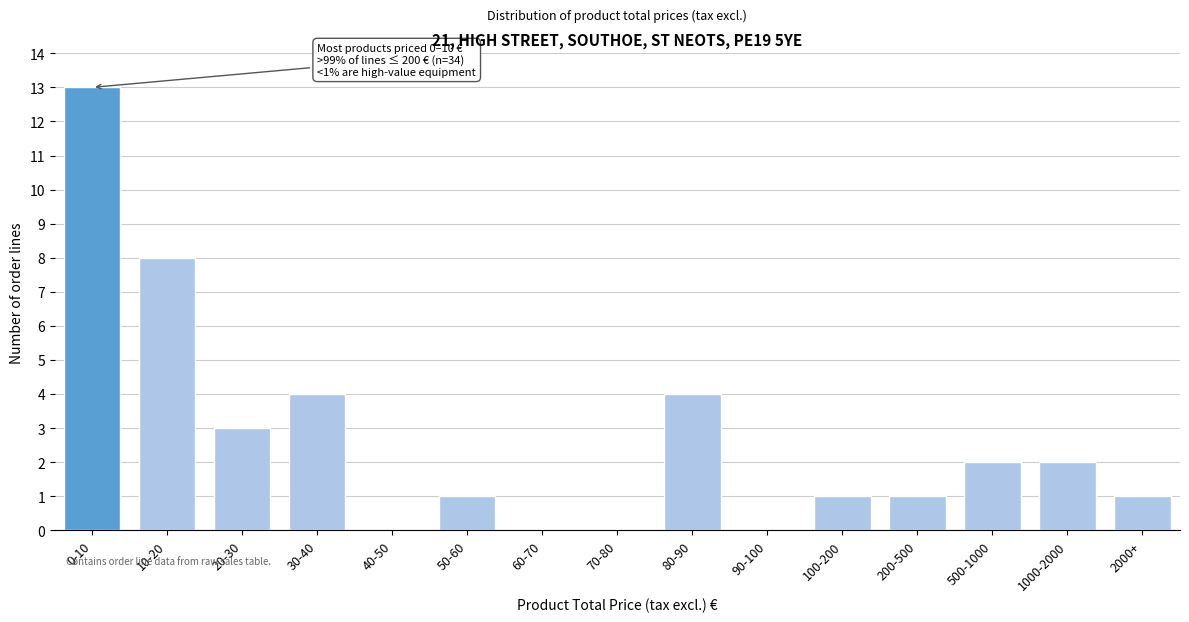

Reading left to right, extract all data points from this chart.

0-10=13	10-20=8	20-30=3	30-40=4	40-50=0	50-60=1	60-70=0	70-80=0	80-90=4	90-100=0	100-200=1	200-500=1	500-1000=2	1000-2000=2	2000+=1